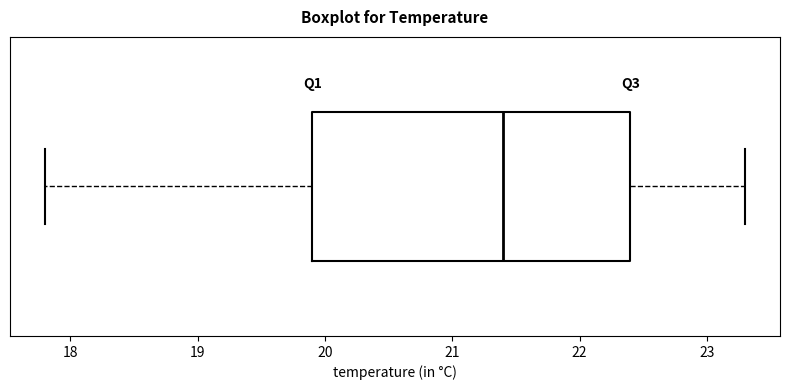

Transcribe this box plot: give where the median line is, the range the box spans, and where the two whiskers end, as read against the x-axis. The values are not printed on the chart, so give them approximately, as read against the axis.

median 21.4, box 19.9 to 22.4, whiskers 17.8 to 23.3